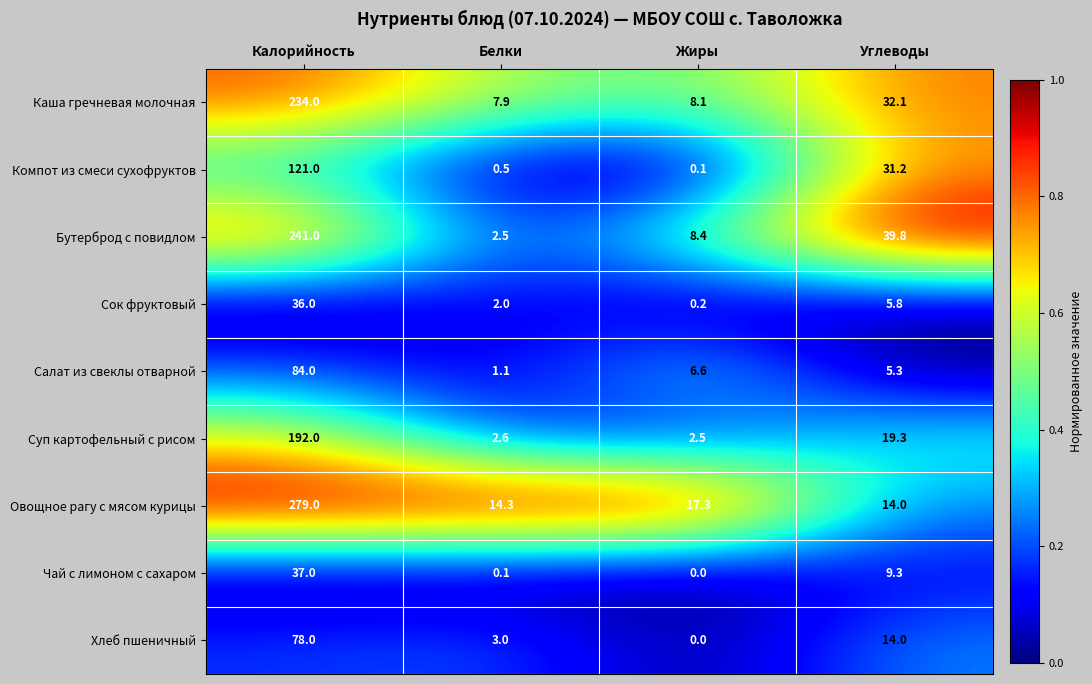

The value of Овощное рагу с мясом курицы at Углеводы is 20.2. True or false?

False